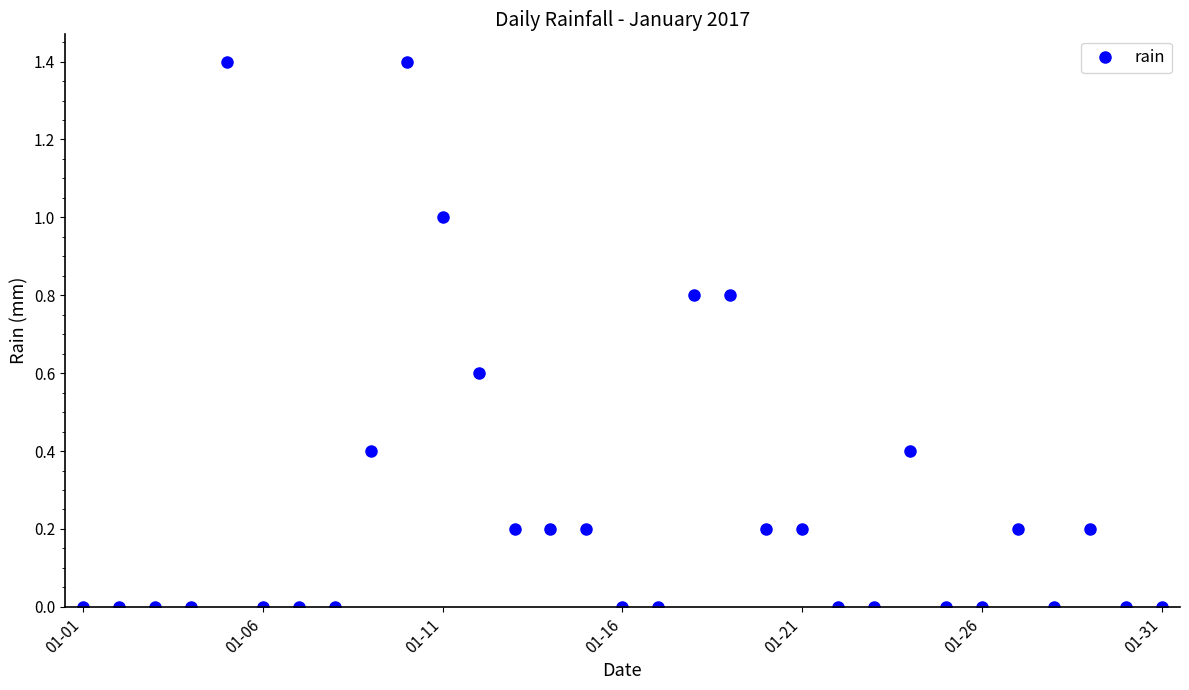

What is the maximum value shown in the chart?

1.4